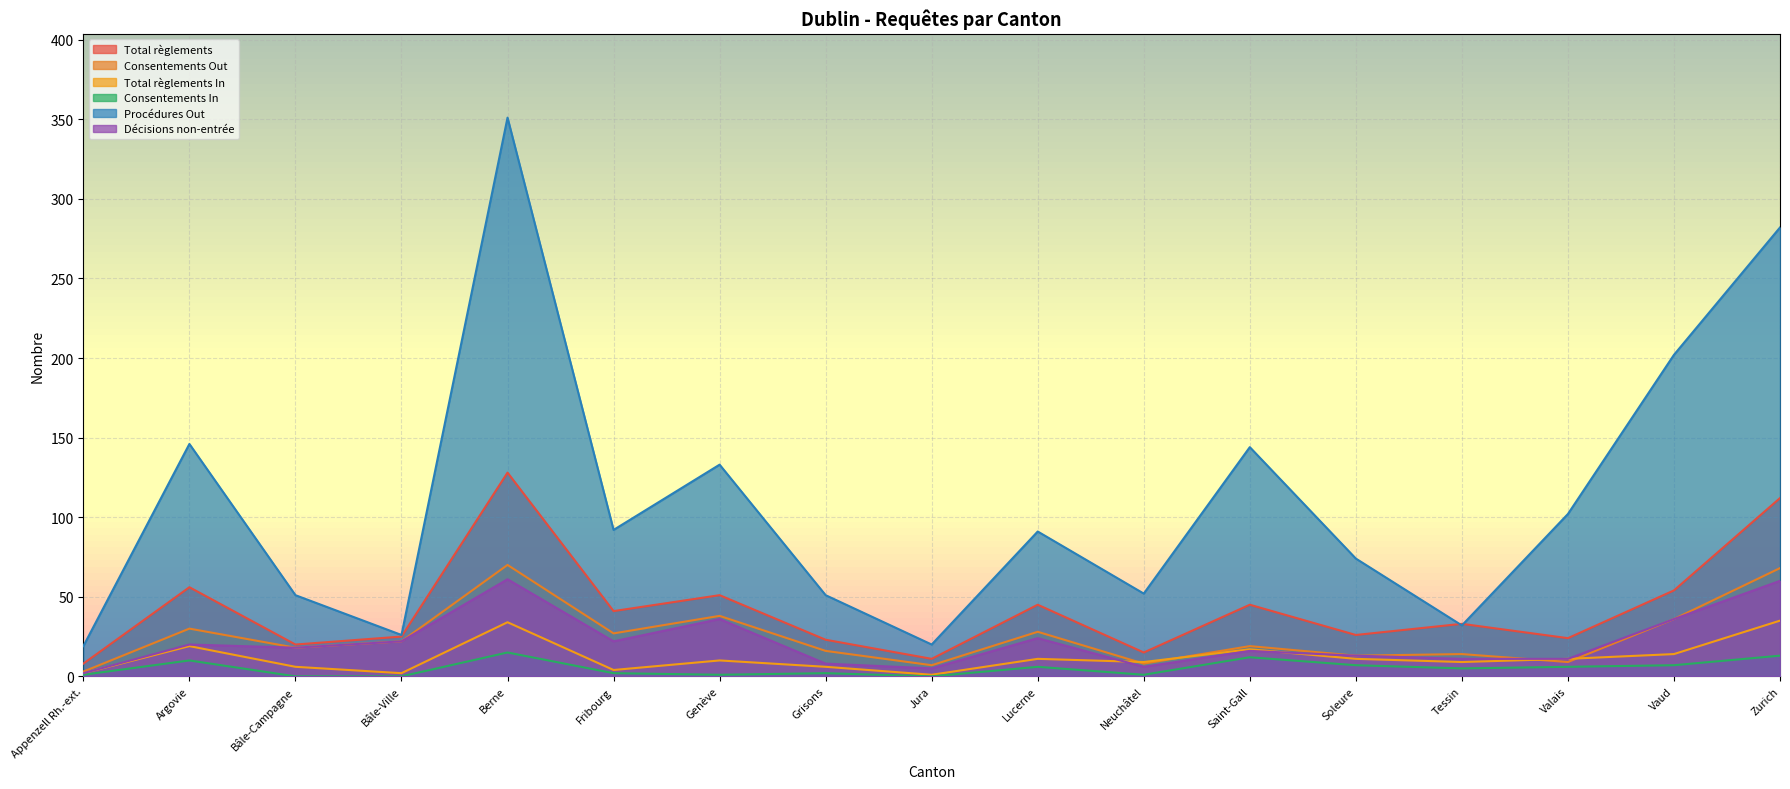

True or false: Procédures Out has more than 0 points higher than both neighbors.

True